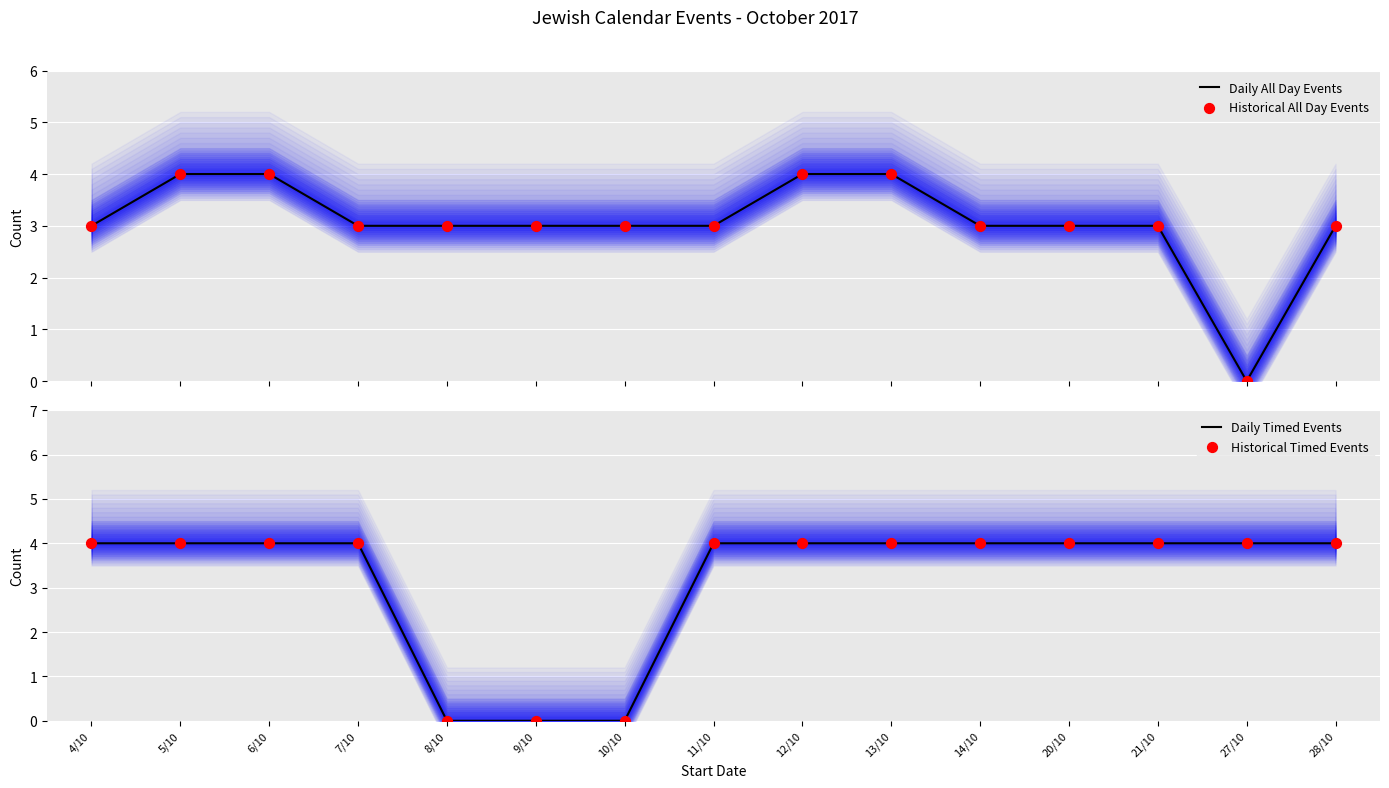

What are all the series names shown in the legend?

Daily All Day Events, Historical All Day Events, Daily Timed Events, Historical Timed Events